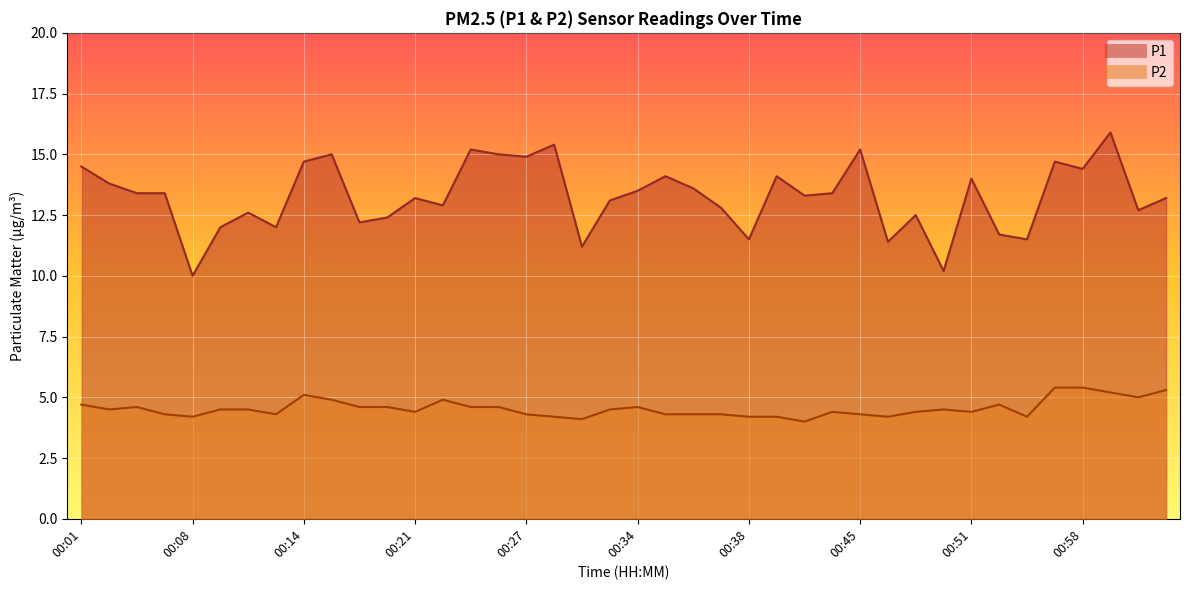

The value of P1 at 00:17 is 12.2. True or false?

True